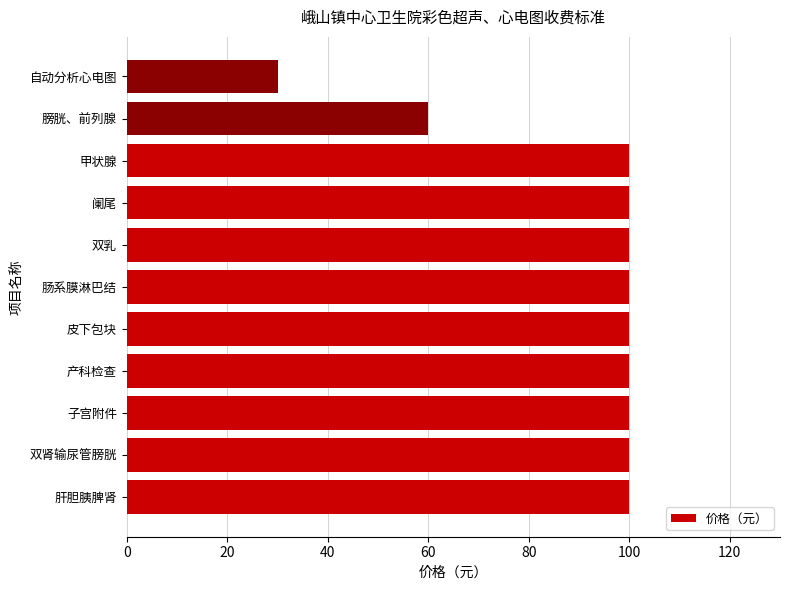

Approximately how many times larger is the value at 肝胆胰脾肾 compared to 双肾输尿管膀胱?

1.0